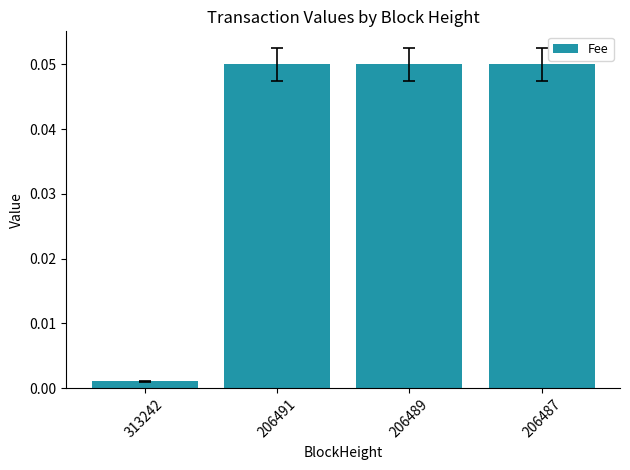

Is it true that the value at 206487 is 0.0?

False